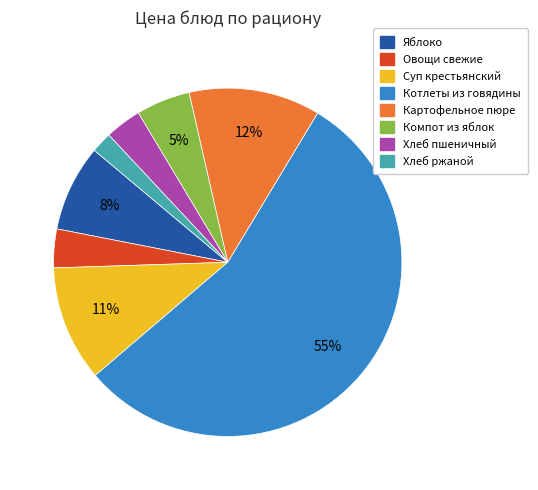

What percentage is the Картофельное пюре slice, to the nearest percent?

12%